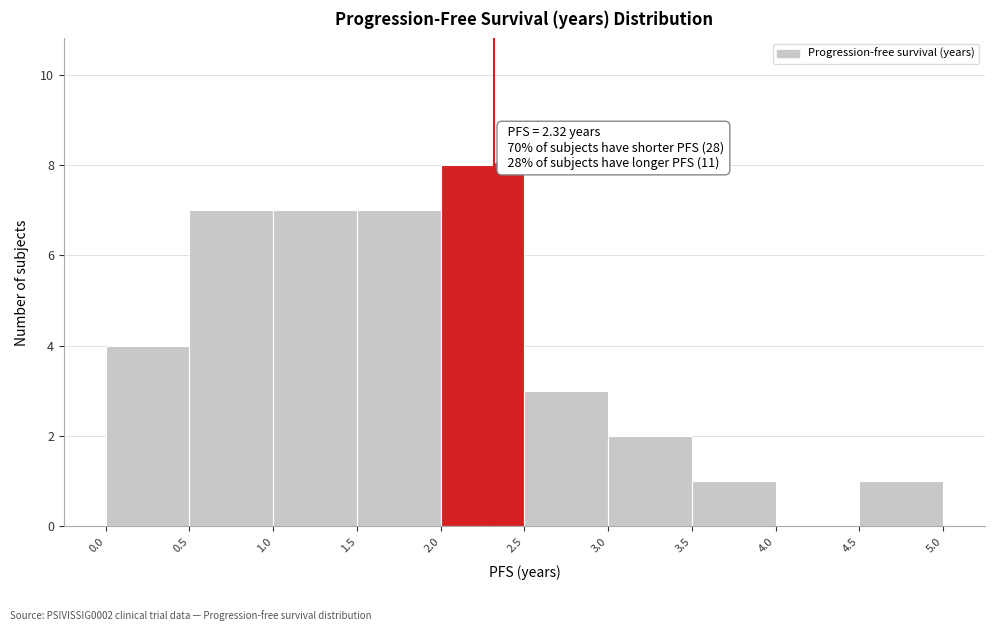

Over which range of the x-axis is the bar tallest?

2.0 to 2.5